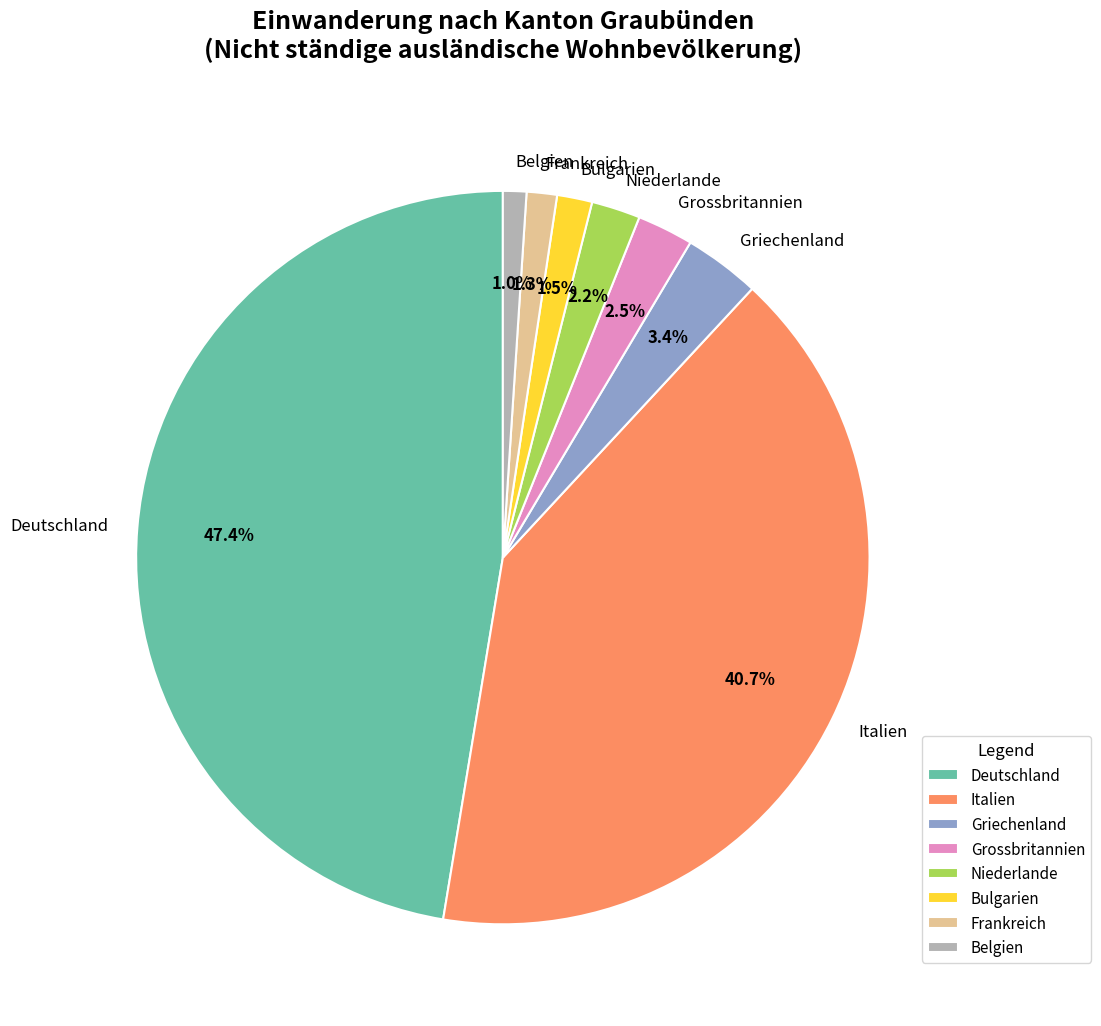

Between Niederlande and Deutschland, which is larger?

Deutschland